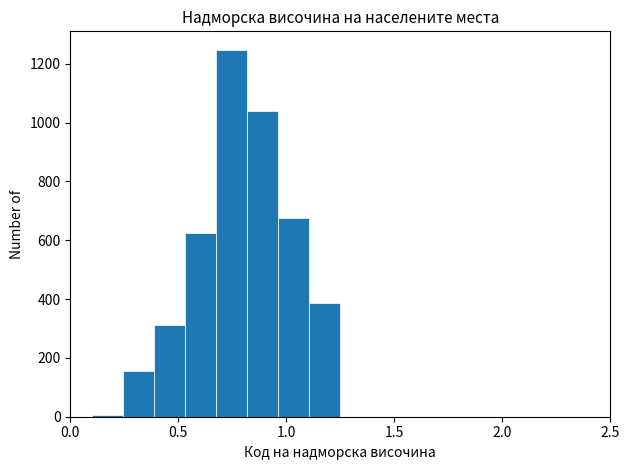

Read against the x-axis, roughly where is the centre of the tallest bar?

0.75